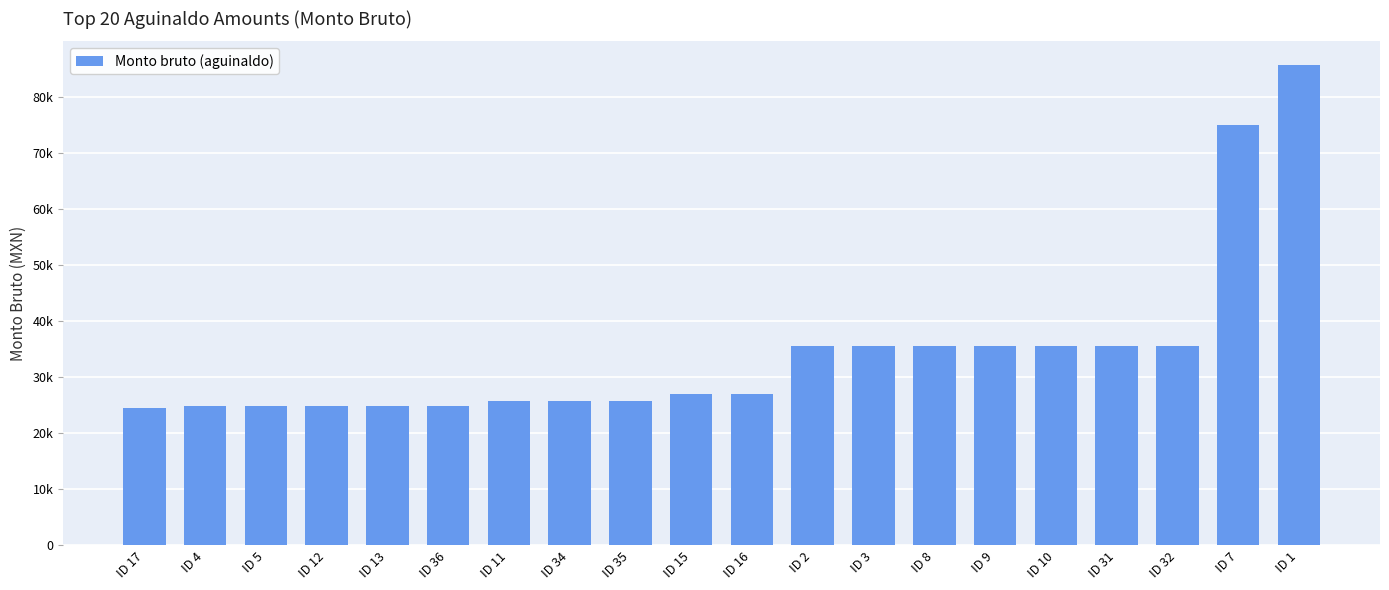

List the labels in order of value, smallest first.

ID 17, ID 4, ID 5, ID 12, ID 13, ID 36, ID 11, ID 34, ID 35, ID 15, ID 16, ID 2, ID 3, ID 8, ID 9, ID 10, ID 31, ID 32, ID 7, ID 1